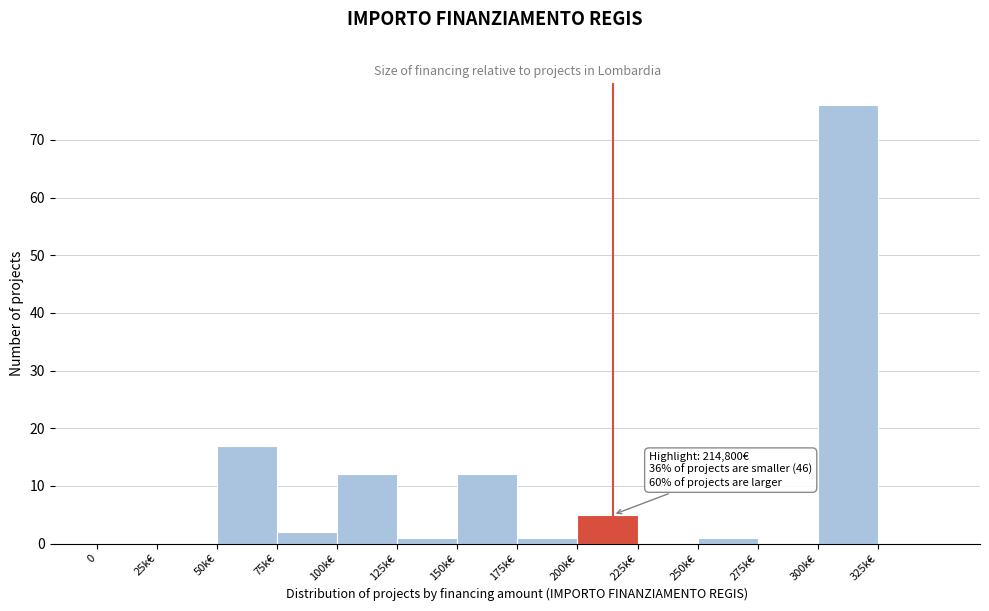

Reading left to right, extract all data points from this chart.

0=0	25k€=0	50k€=17	75k€=2	100k€=12	125k€=1	150k€=12	175k€=1	200k€=5	225k€=0	250k€=1	275k€=0	300k€=76	325k€=0